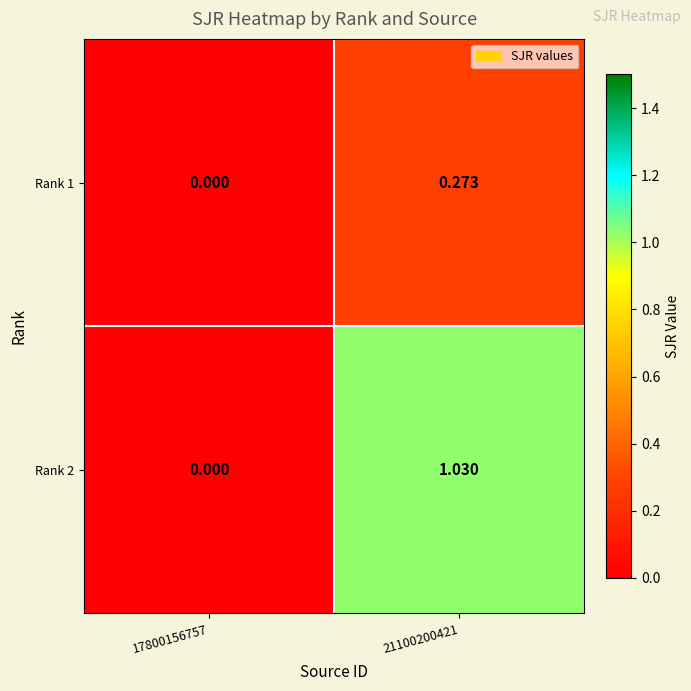

Is the value of Rank 2 at 21100200421 greater than the value of Rank 1 at 17800156757?

Yes